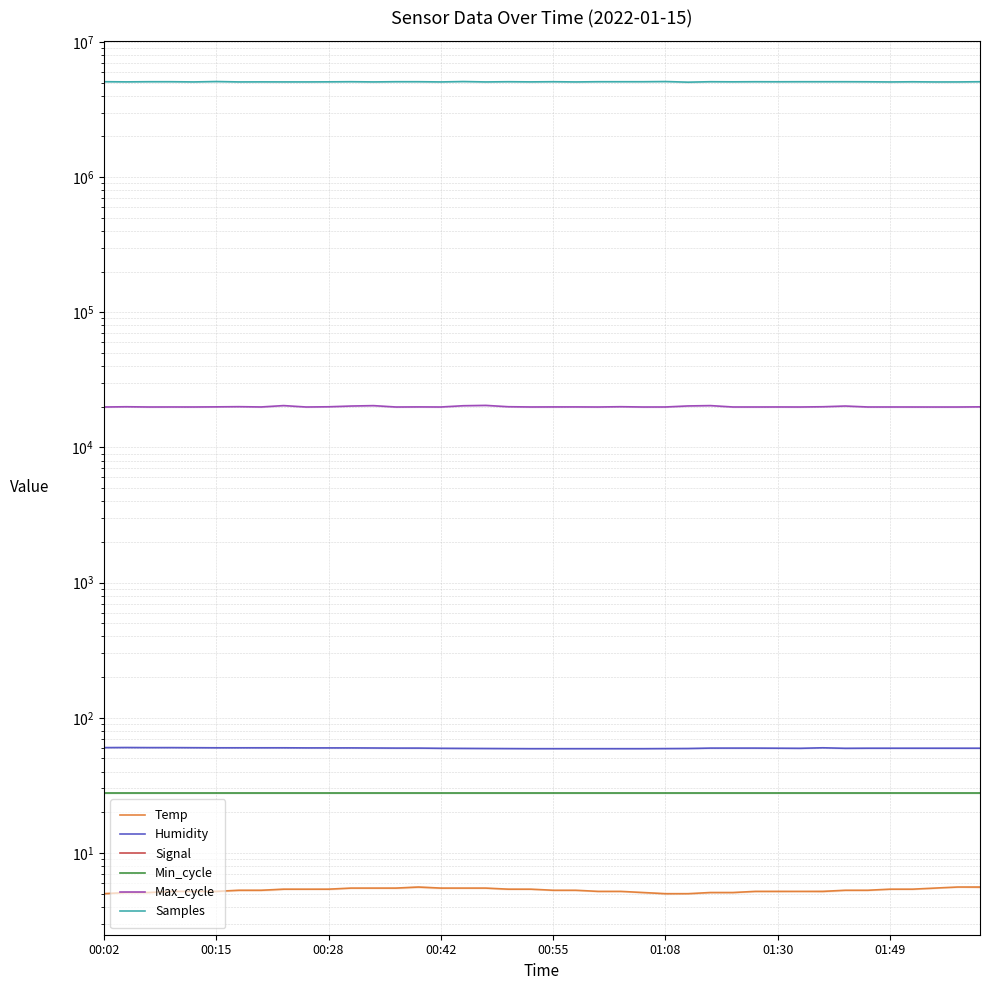

True or false: Humidity and Min_cycle intersect in this chart.

False